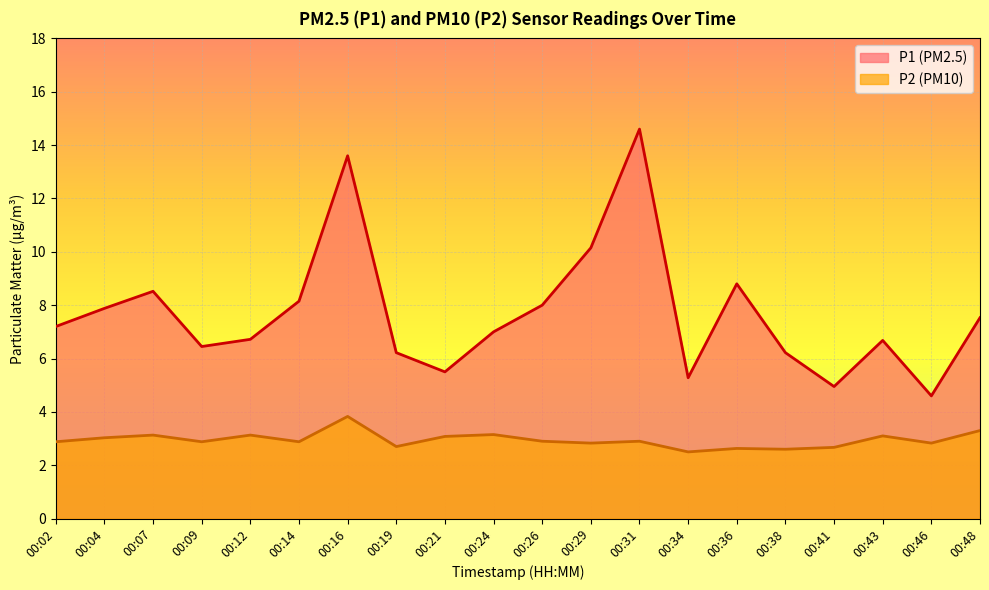

What is the sum of all P2 values?

59.0